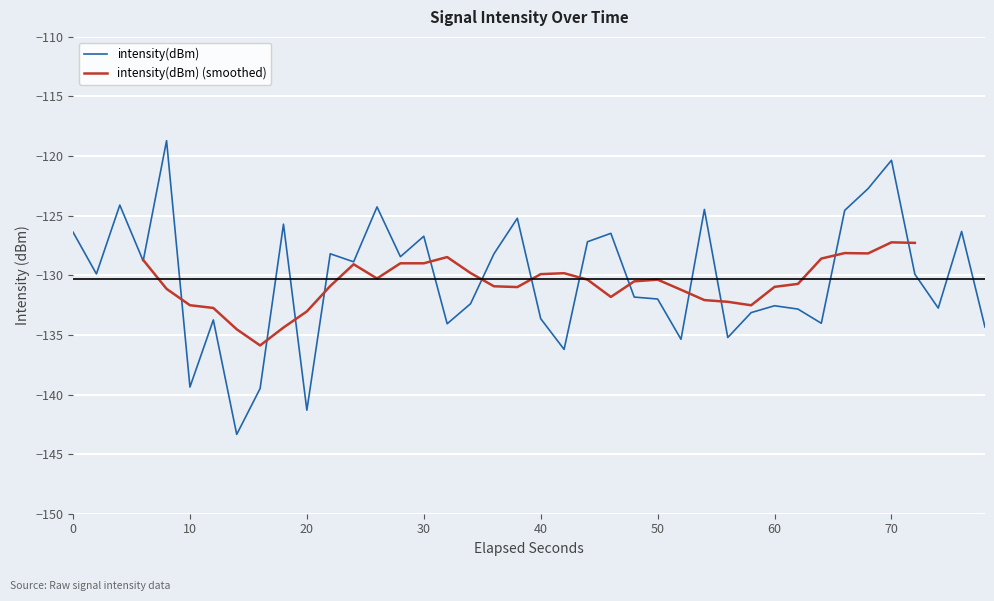

How many points are lower than both their immediate neighbors (excluding endpoints)?

13